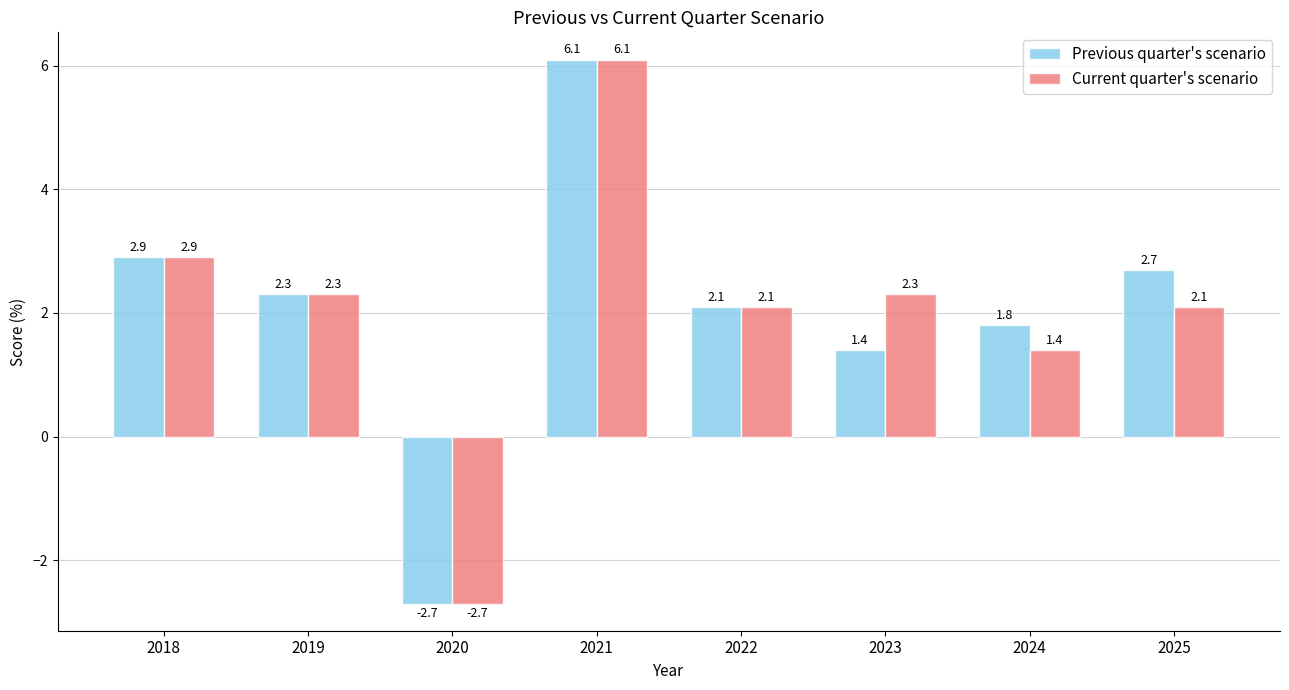

What is the lowest value of the Current quarter's scenario series?

-2.7